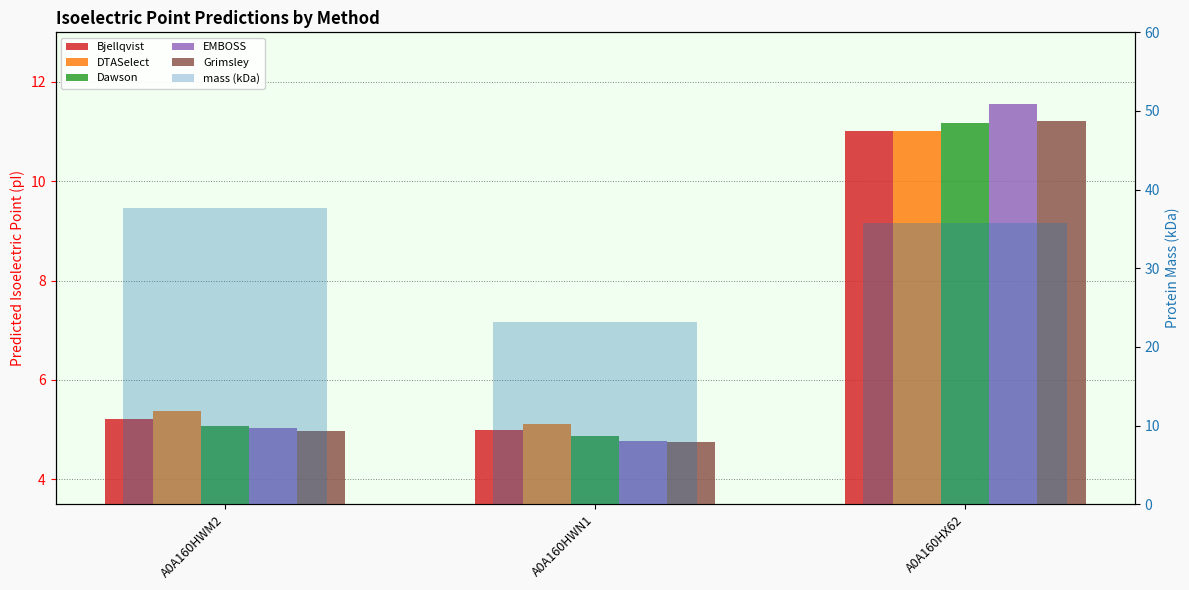

True or false: Bjellqvist has a value of 17.1 at A0A160HX62.

False